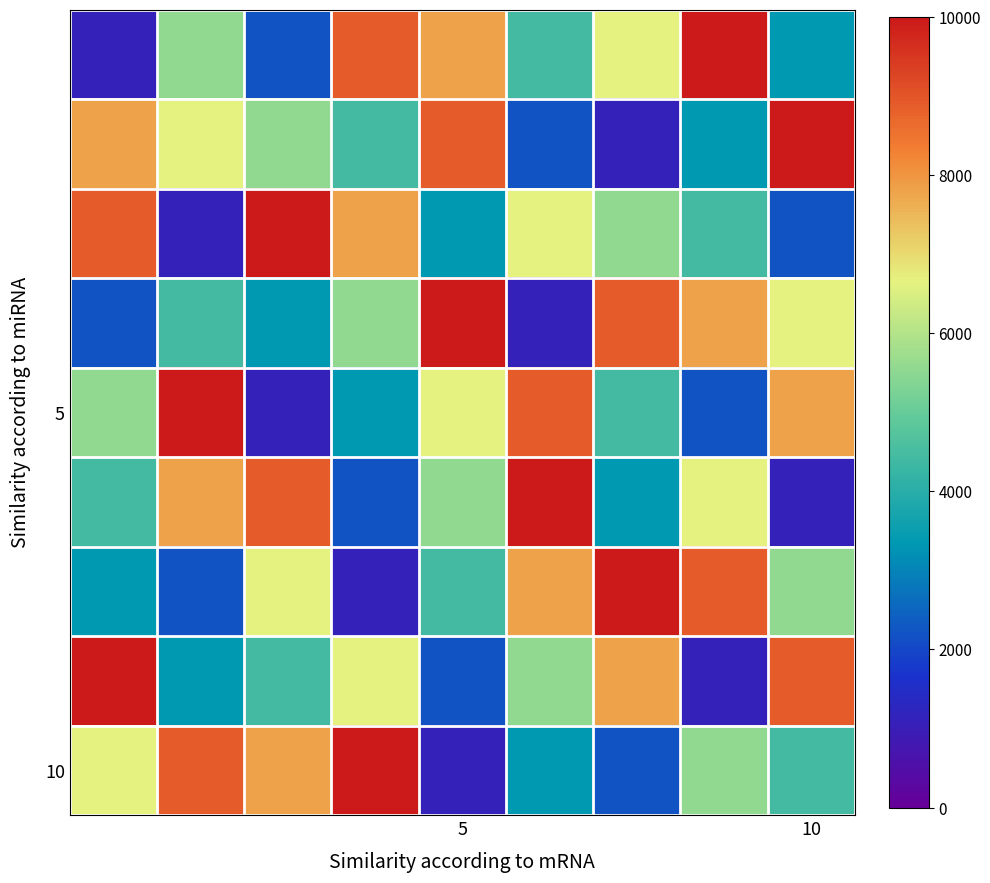

At how many categories does at least one series exceed 7928?

9